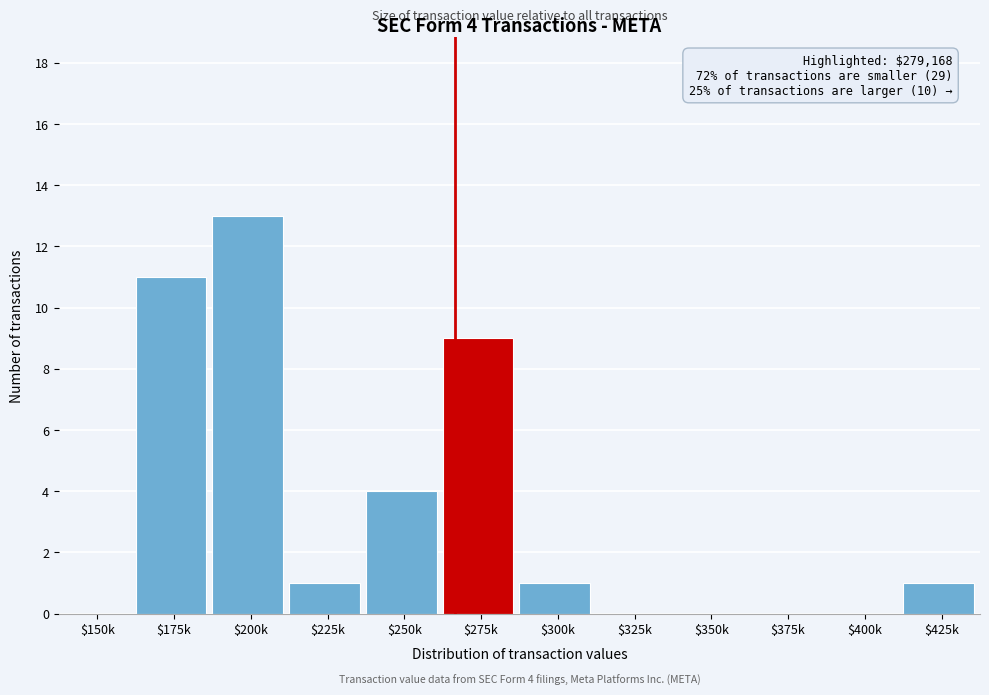

Is it true that the value at $225k is 1?

True